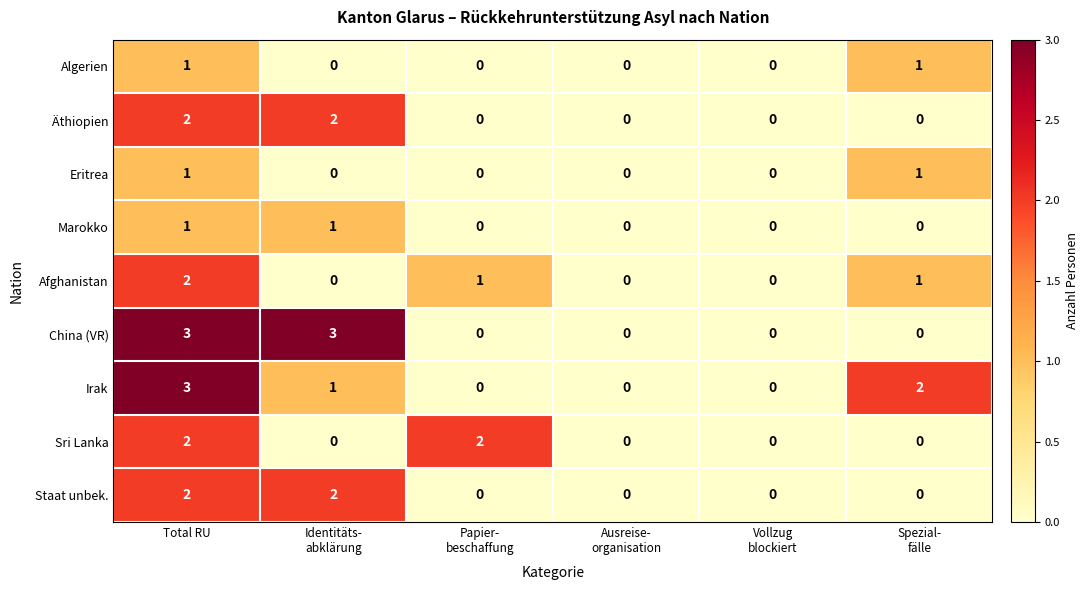

At how many categories does at least one series exceed 1?

4